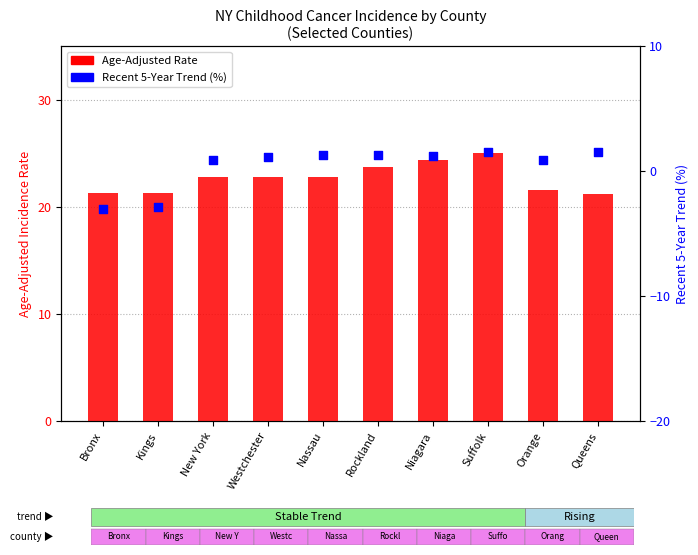

What are all the series names shown in the legend?

Age-Adjusted Rate, Recent 5-Year Trend (%)